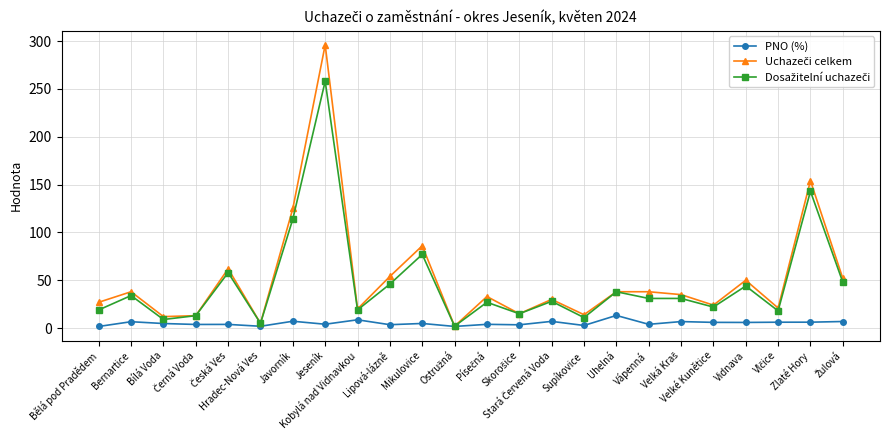

Where does the PNO (%) series first go above 4?

Bernartice